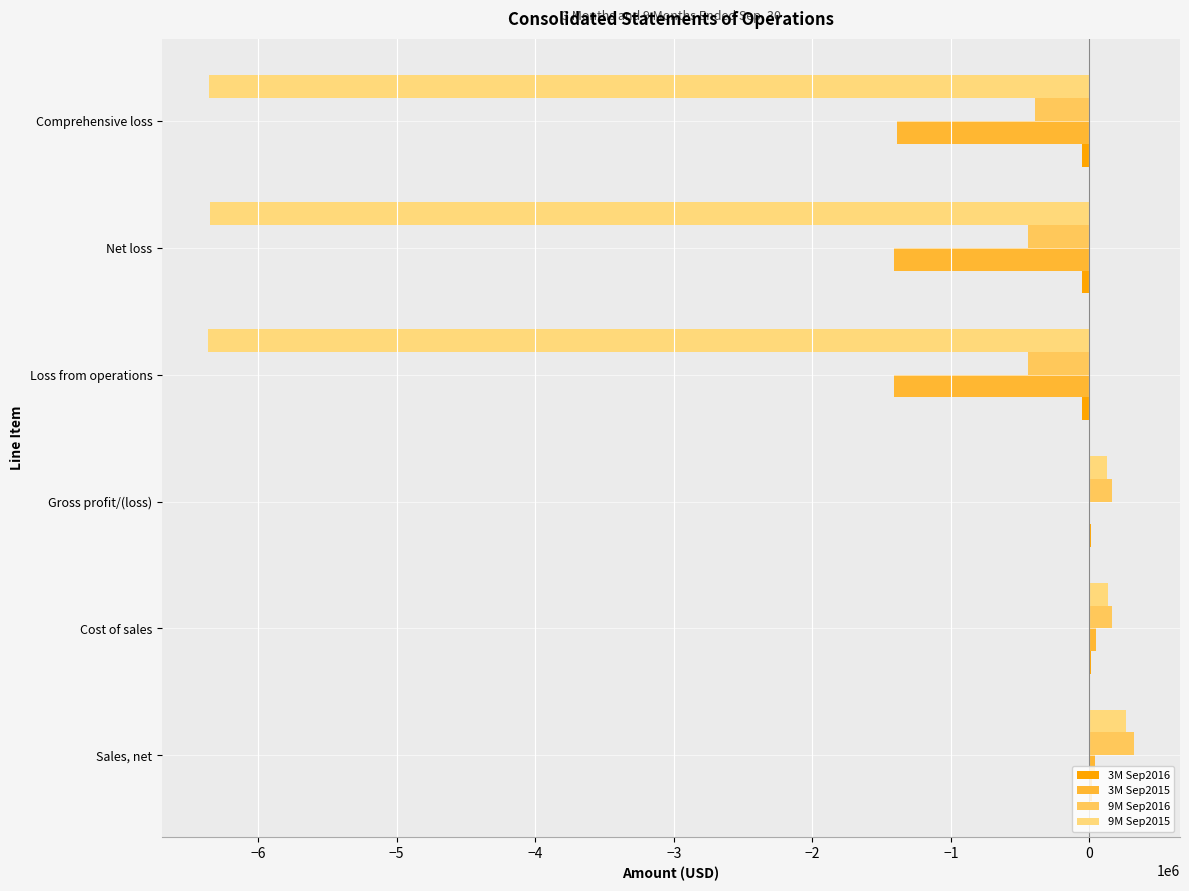

Count the number of categories in the chart.

6